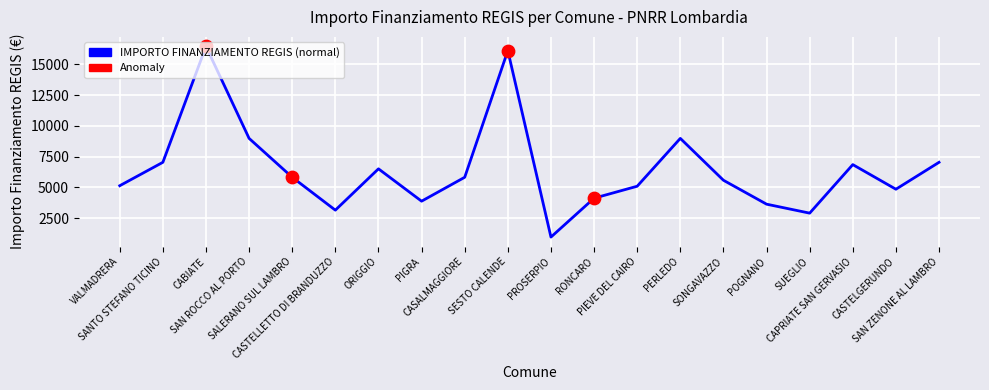

What is the ratio of the value at CAPRIATE SAN GERVASIO to the value at POGNANO?

1.9